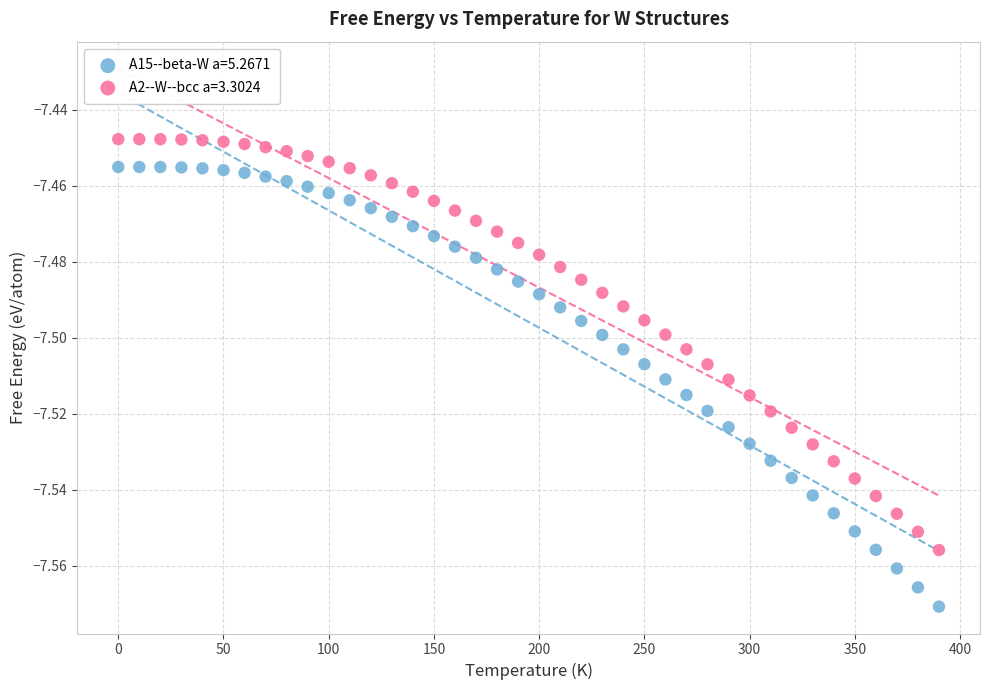

Across all data points, what is the range of X values (max minus min)?

390.0